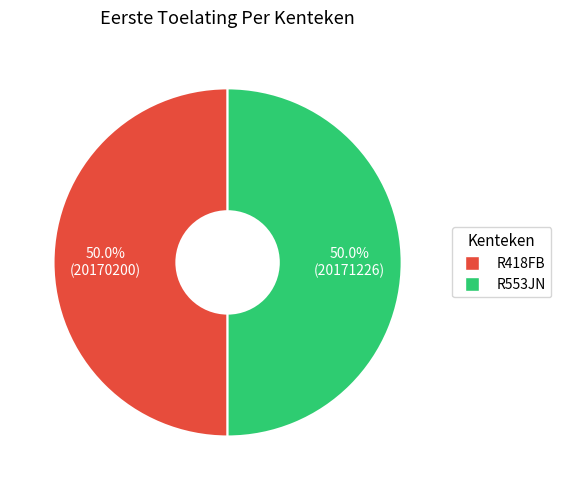

What is the ratio of the value at R553JN to the value at R418FB?

1.0